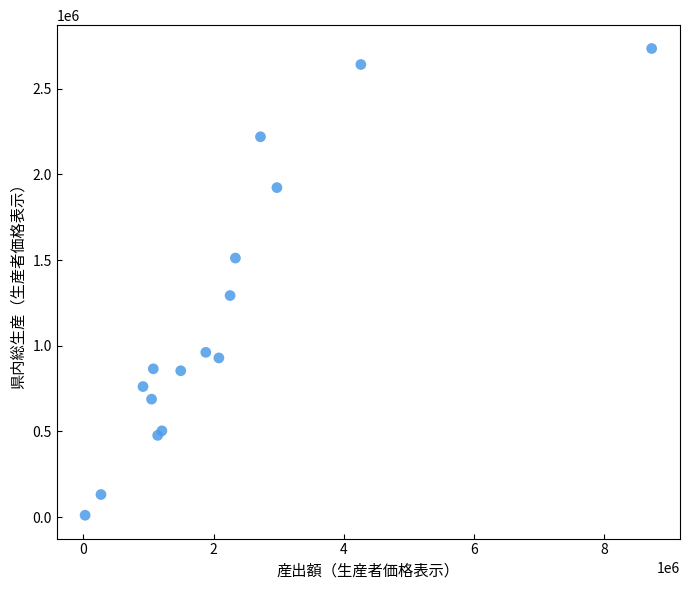

What Y value in the scatter plot is closest to 1372699?

1292970